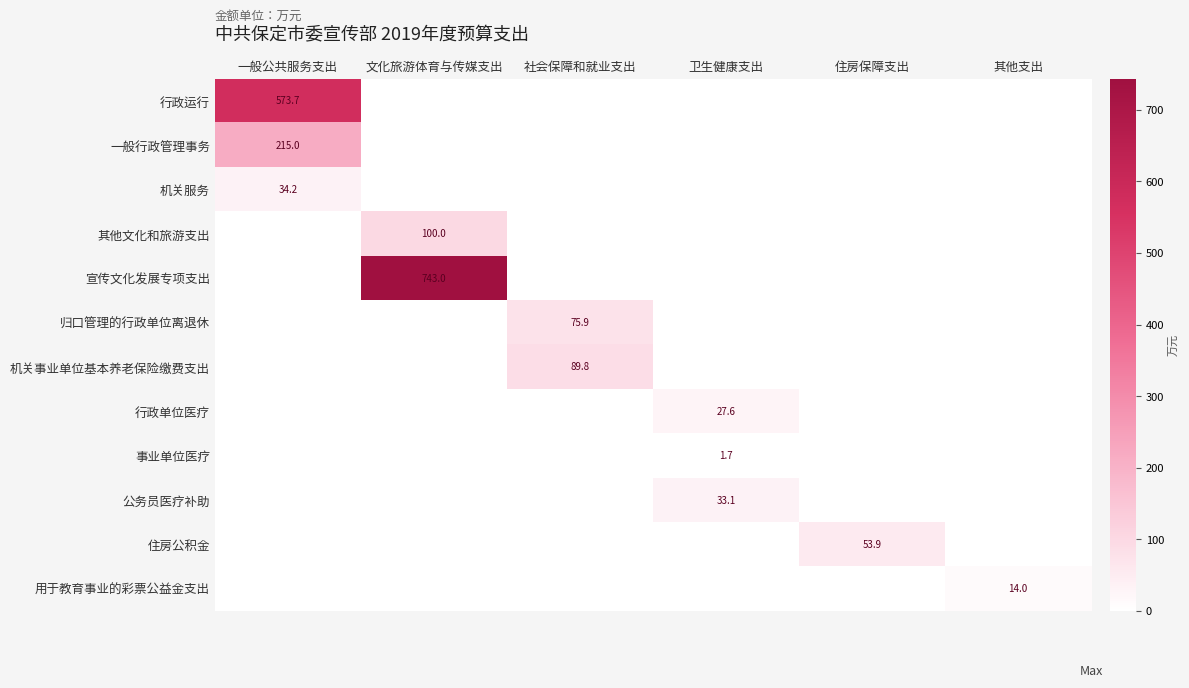

Is it true that 其他文化和旅游支出 equals 68.9 at 文化旅游体育与传媒支出?

False